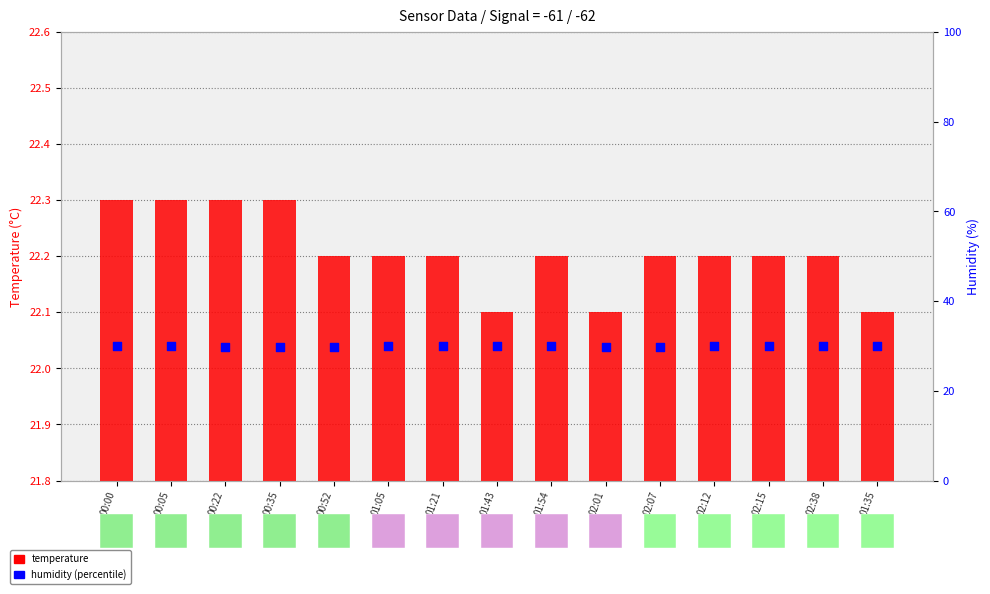

Which series has the widest spread of Y values?

humidity